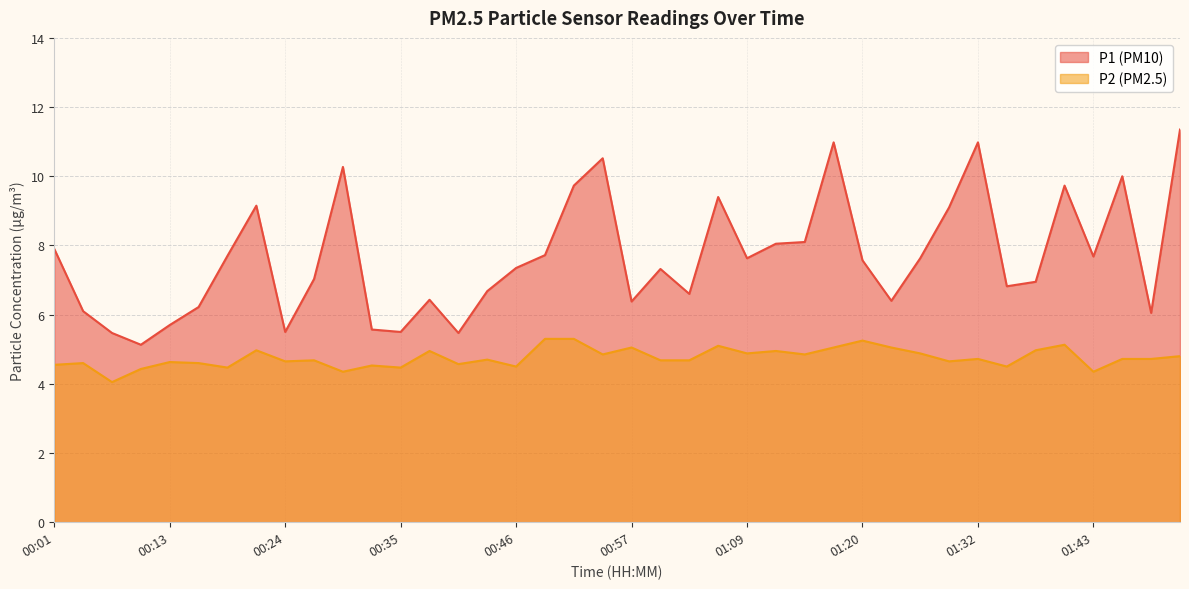

True or false: P1 and P2 intersect in this chart.

False